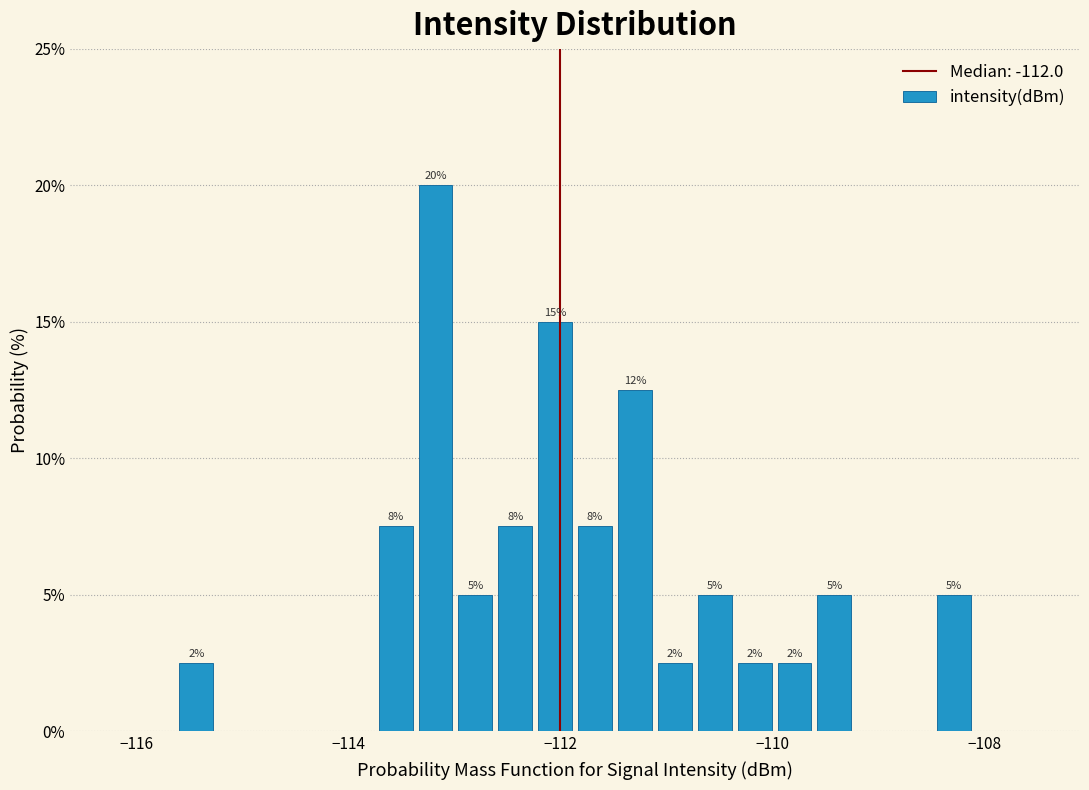

Around what value on the x-axis is the tallest bar? Give the approximate position of its centre, as read against the axis.

-113.2